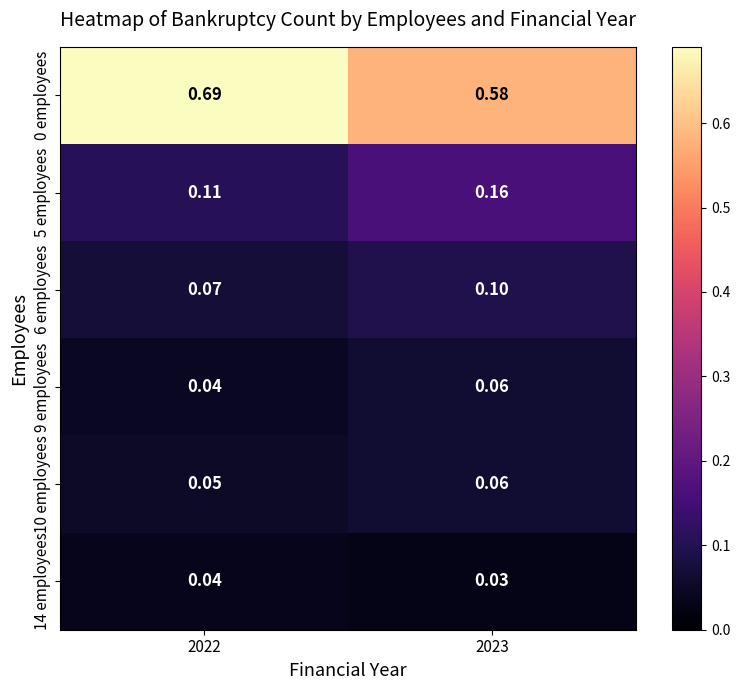

Is the value of 6 employees at 2023 greater than the value of 9 employees at 2022?

Yes